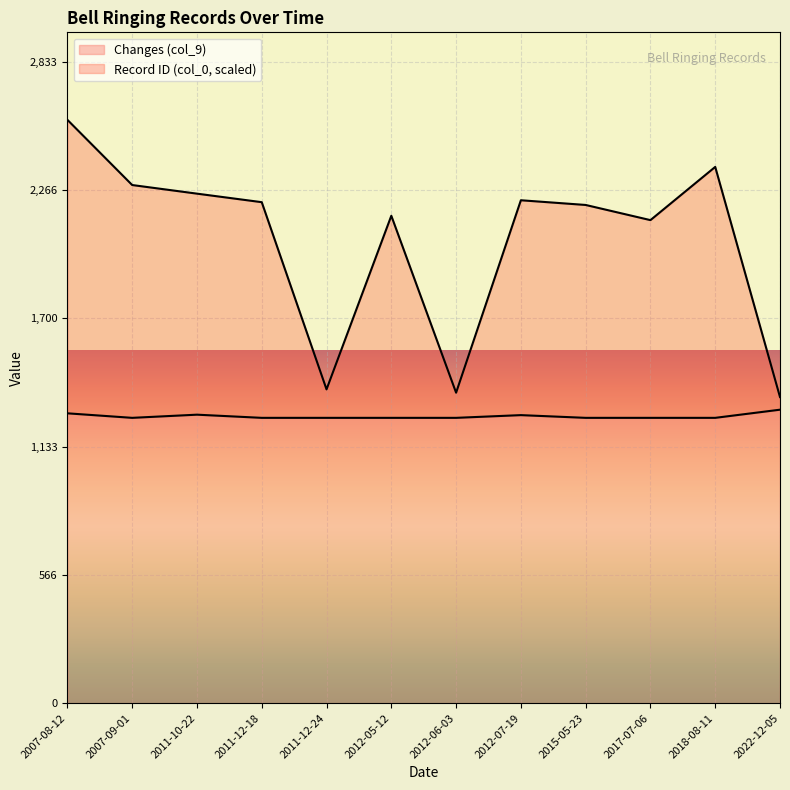

True or false: Record ID (col_0) and Changes (col_9) cross at least once.

False